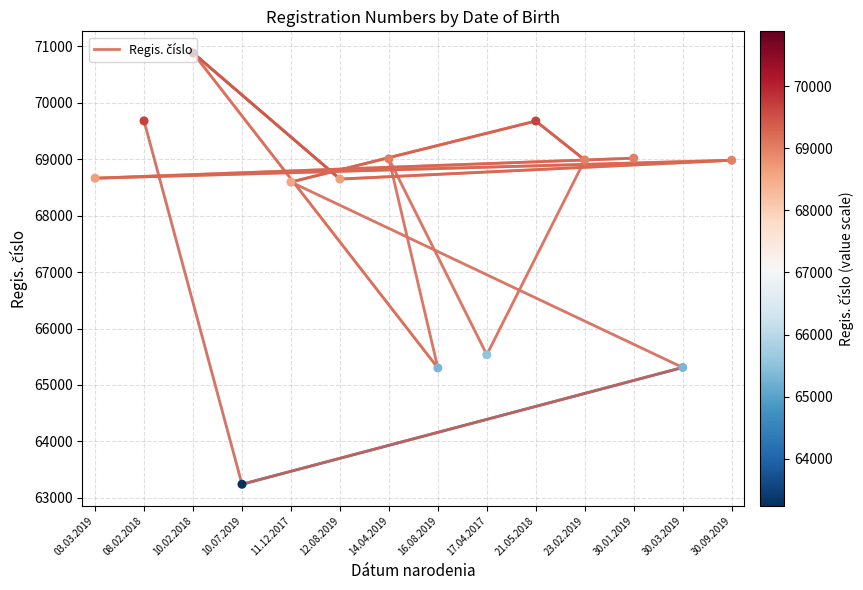

Approximately how many times larger is the value at 23.02.2019 compared to 30.09.2019?

1.0